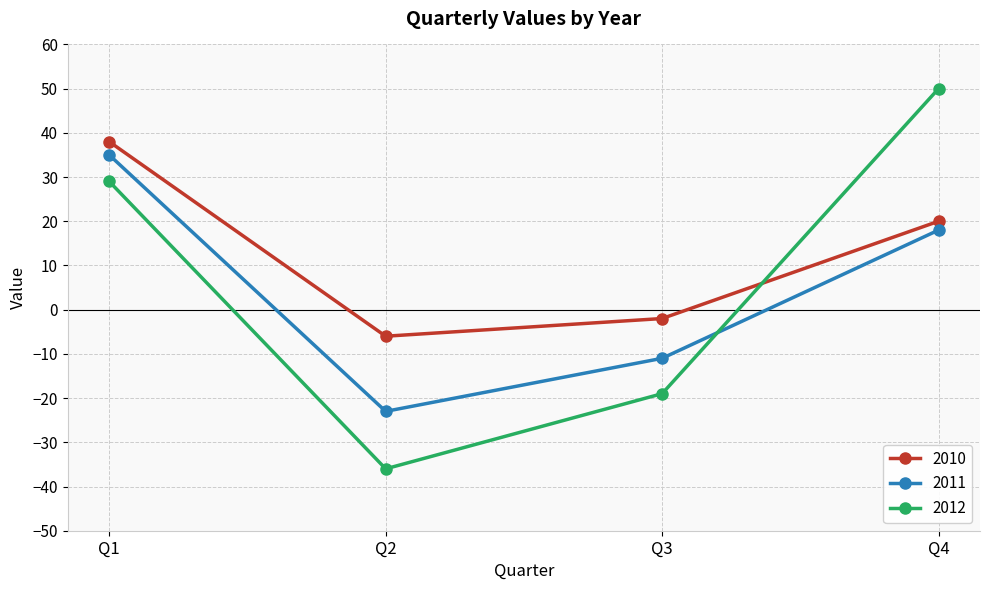

At how many categories does at least one series exceed 16?

2